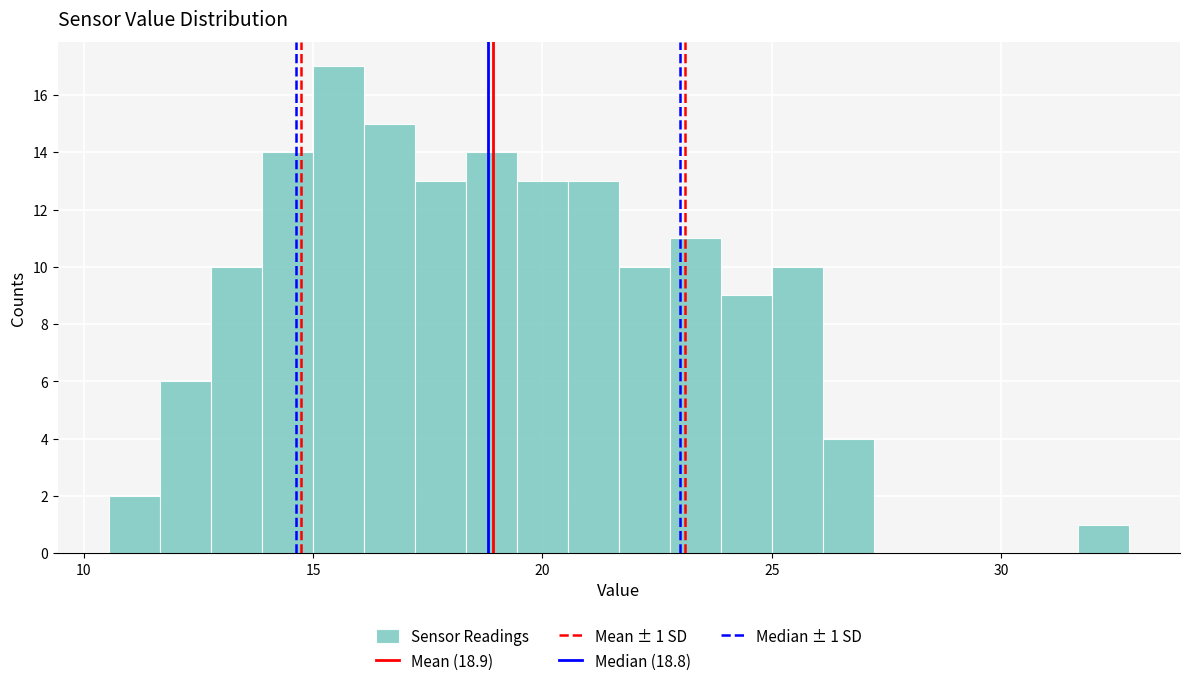

Read against the x-axis, roughly where is the centre of the tallest bar?

15.5